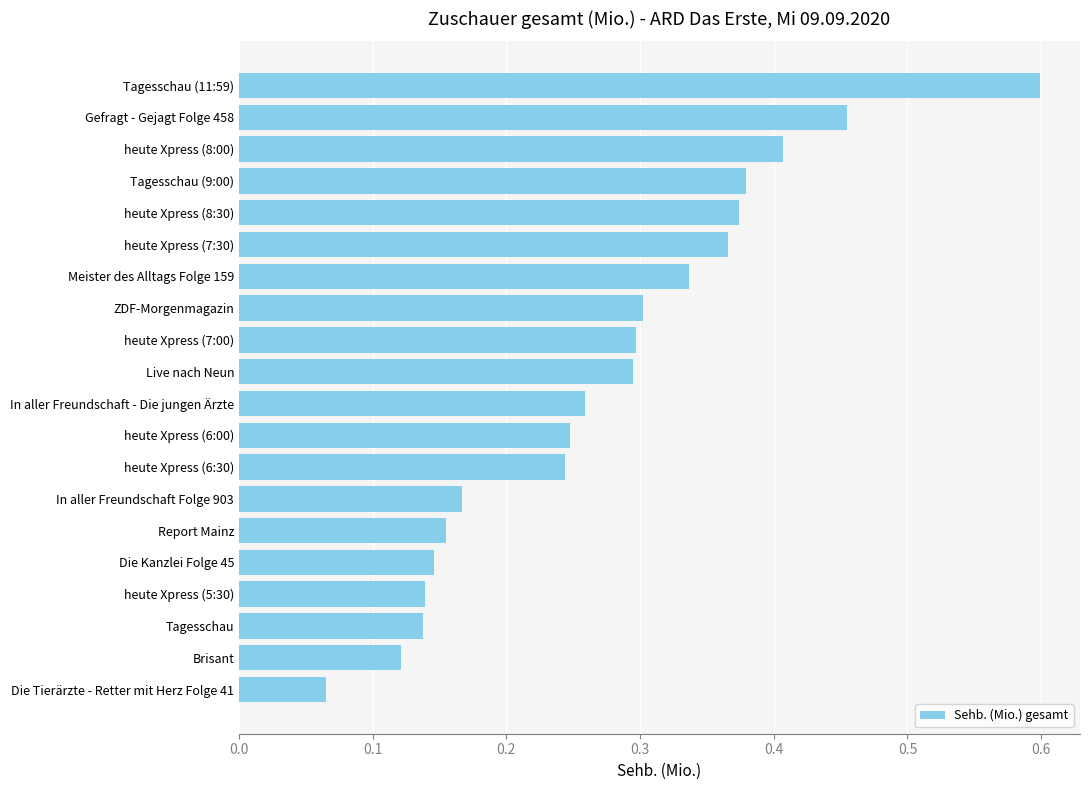

Is it true that the value at Tagesschau is 0.2?

False